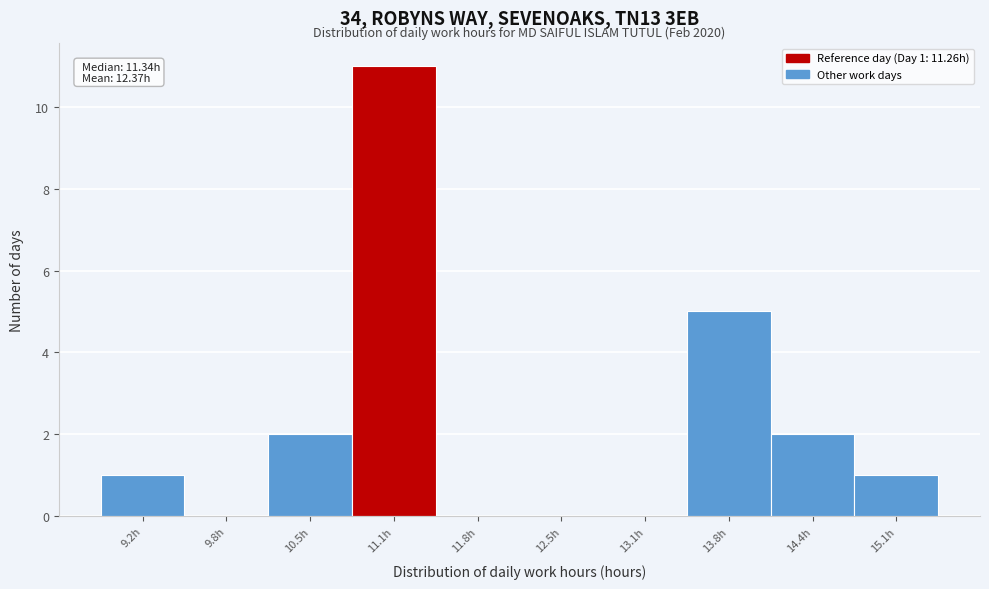

Reading left to right, what are all the values shown in this chart?

9.2h=1	9.8h=0	10.5h=2	11.1h=11	11.8h=0	12.5h=0	13.1h=0	13.8h=5	14.4h=2	15.1h=1